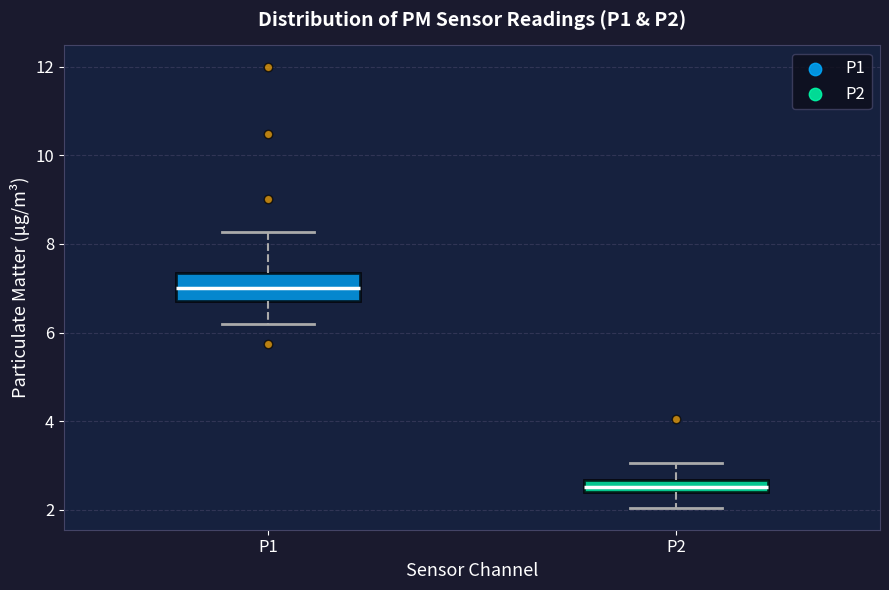

Which box's median line is the lowest?

P2